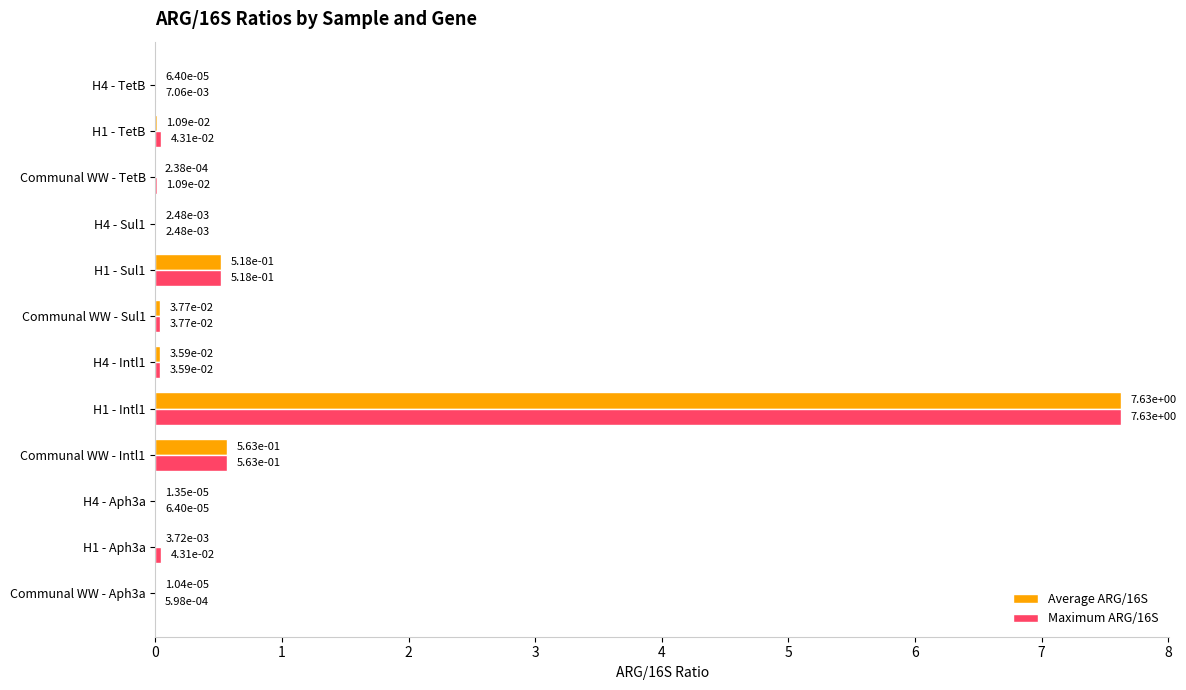

What is the sum of all Maximum ARG/16S values?

8.9